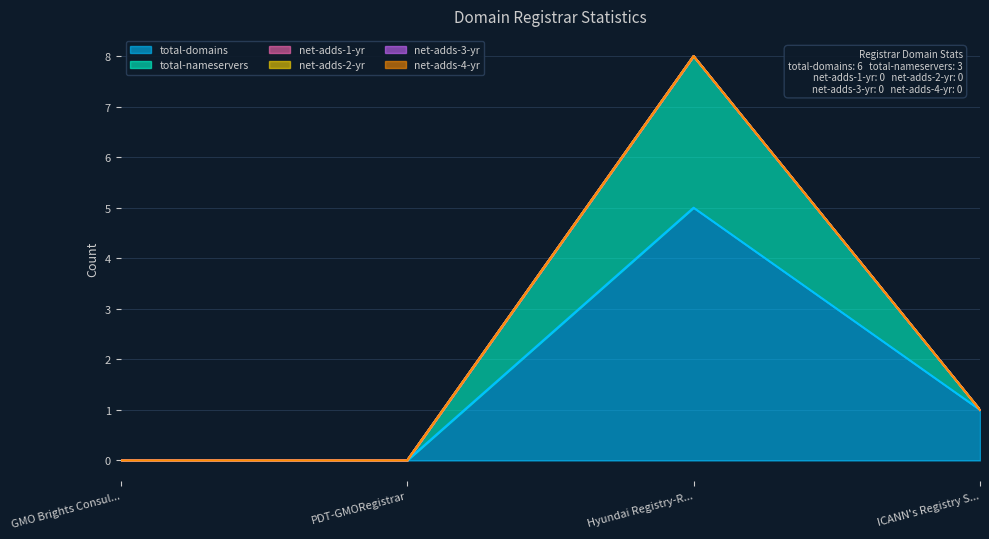

Is it true that total-domains equals 2 at PDT-GMORegistrar?

False